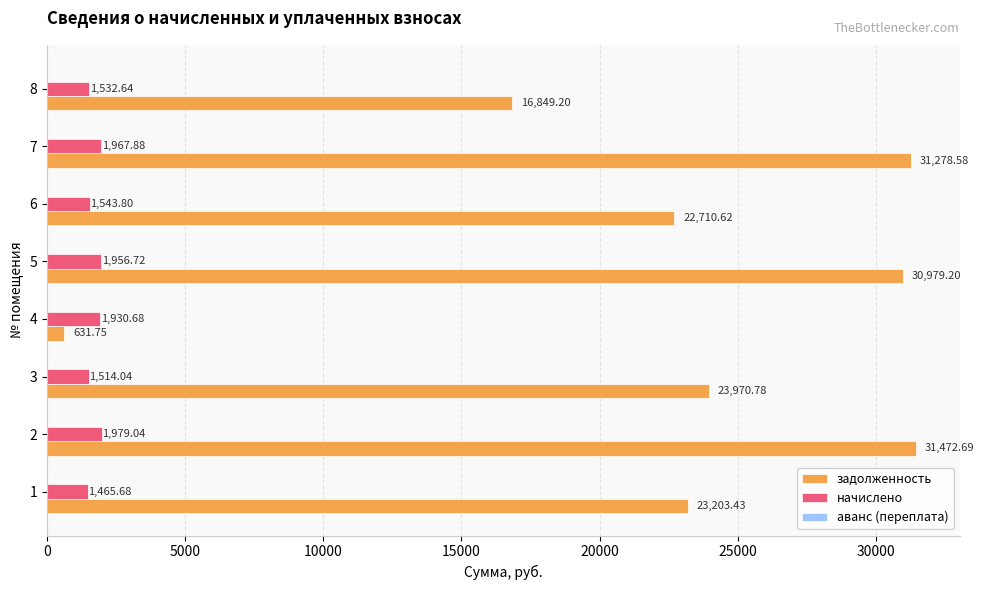

What is the average value of the задолженность series?

22637.0